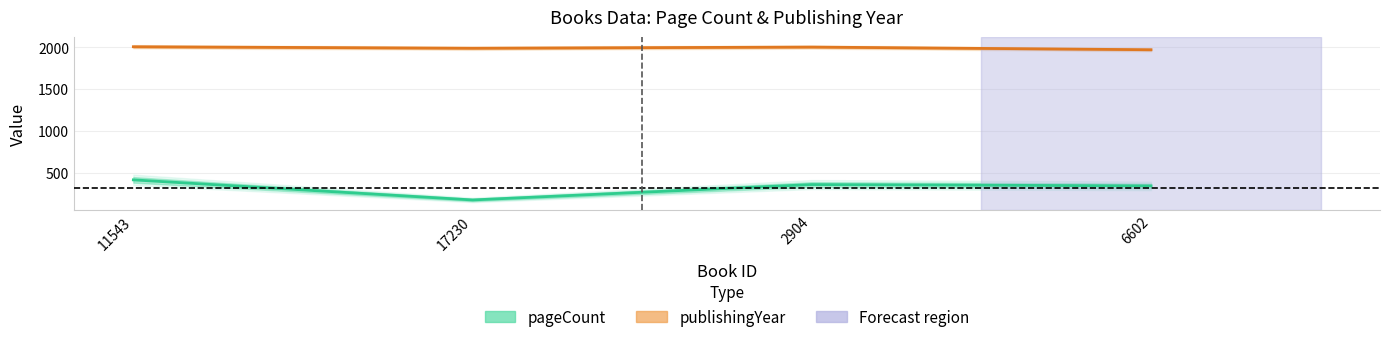

True or false: pageCount has a value of 416 at 11543.

True